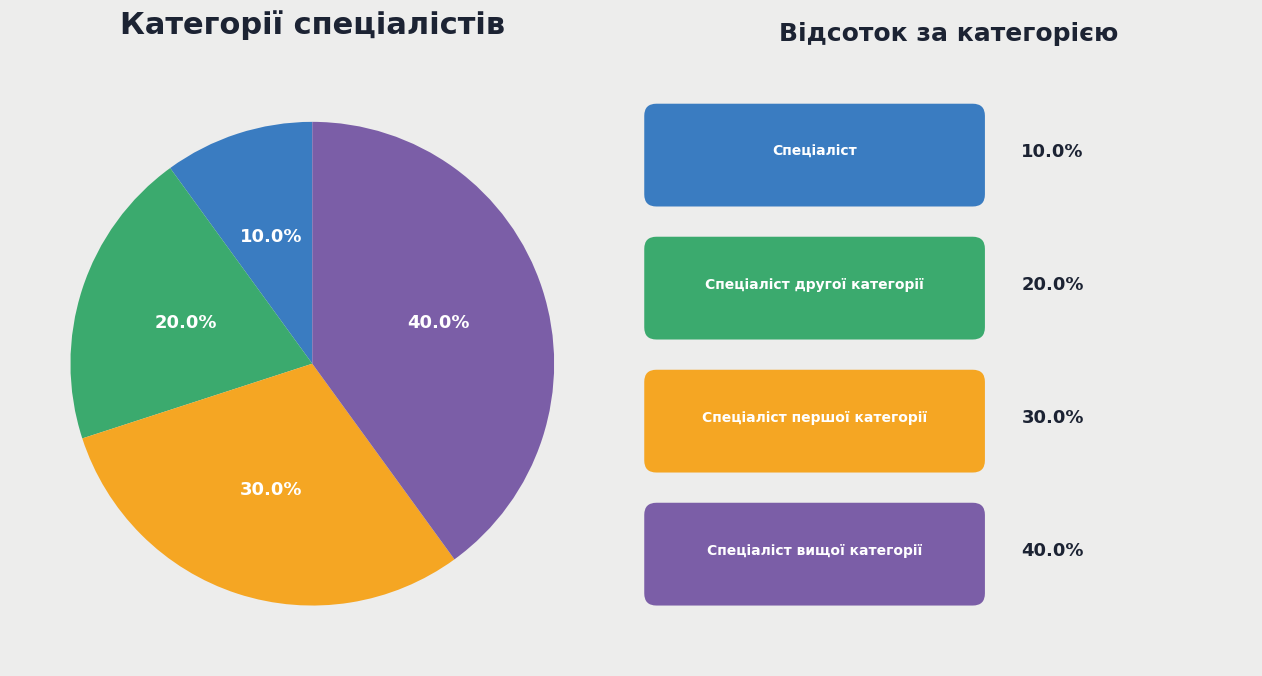

Is there any slice that represents more than half of the pie?

No